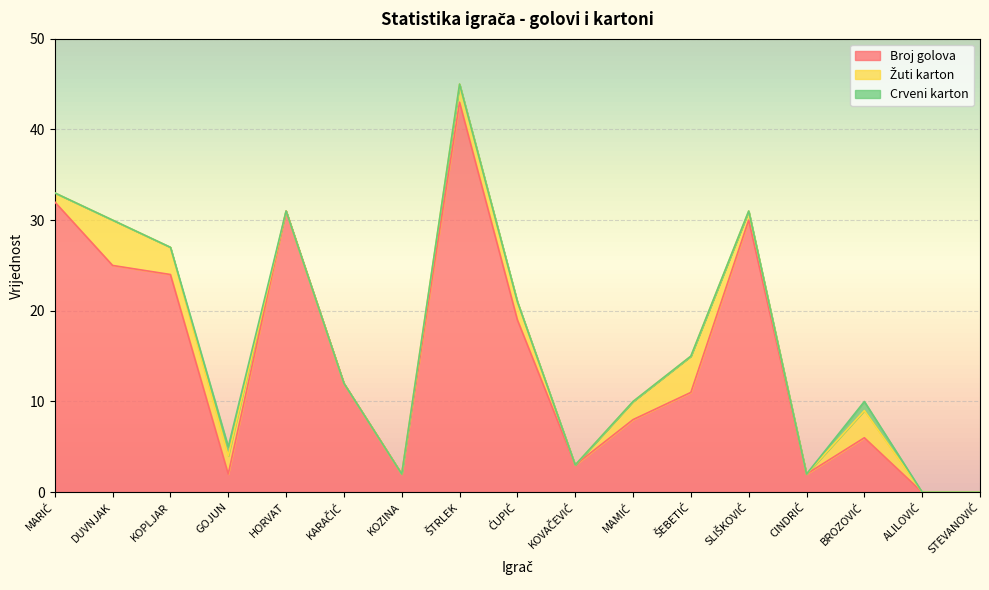

True or false: Crveni karton has a value of 0 at CINDRIĆ.

False